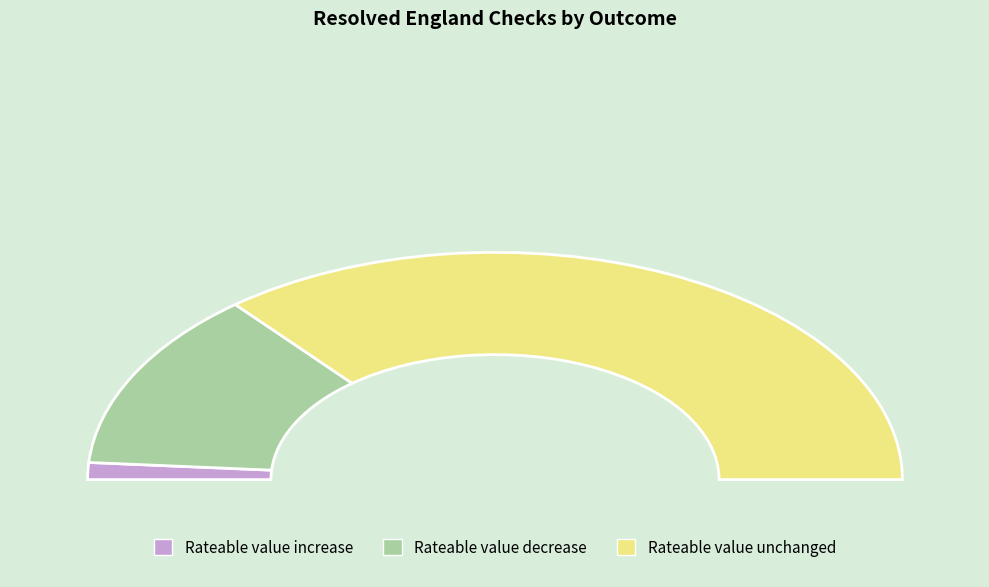

To the nearest percent, what is the difference between the Rateable value increase and Rateable value decrease slice percentages?

23%